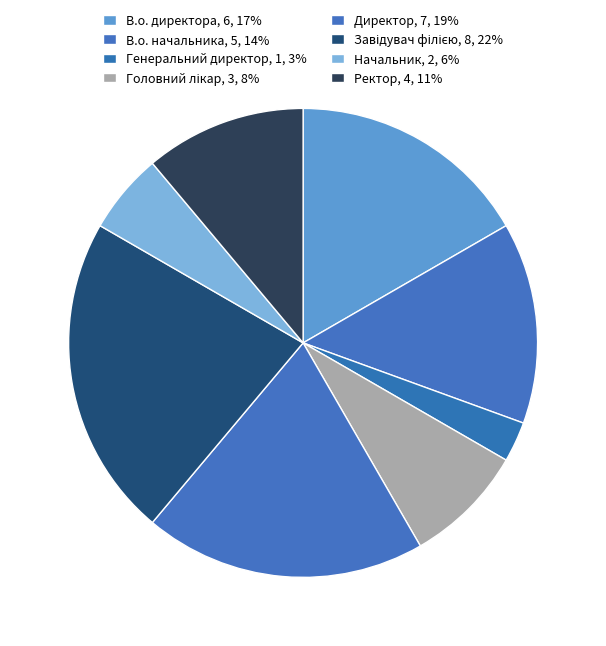

Count the number of slices in the pie.

8